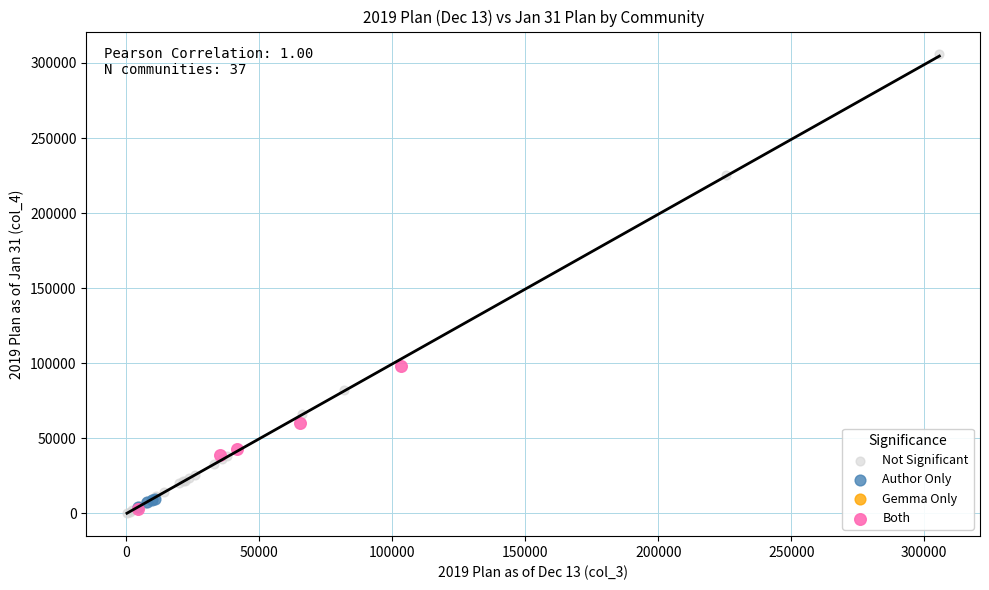

Which series reaches the maximum Y coordinate?

Not Significant